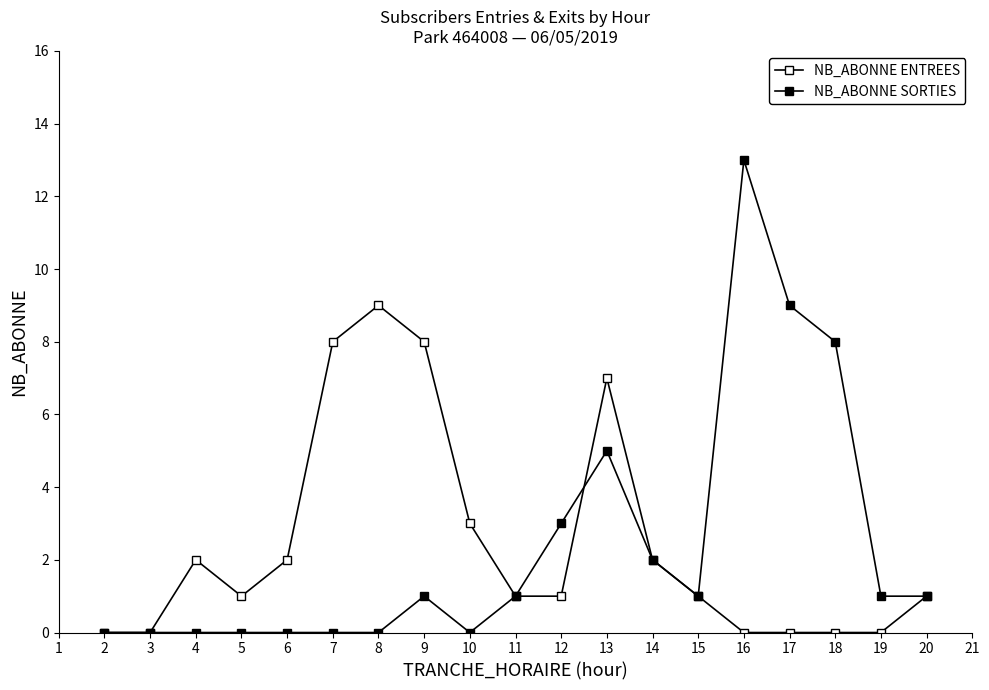

True or false: NB_ABONNE ENTREES has more than 2 points higher than both neighbors.

True